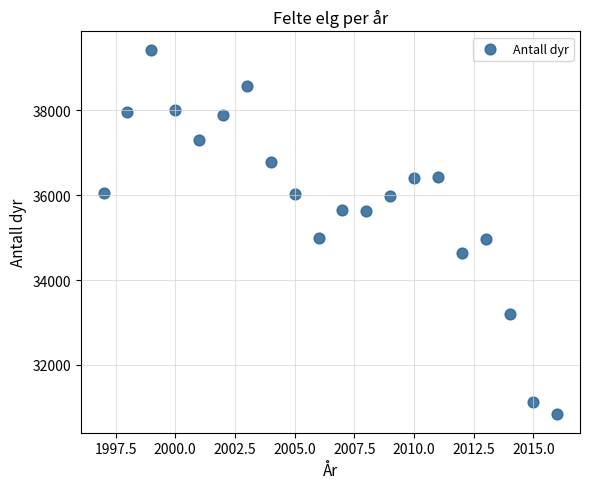

What is the range of Y values (max minus min)?

8588